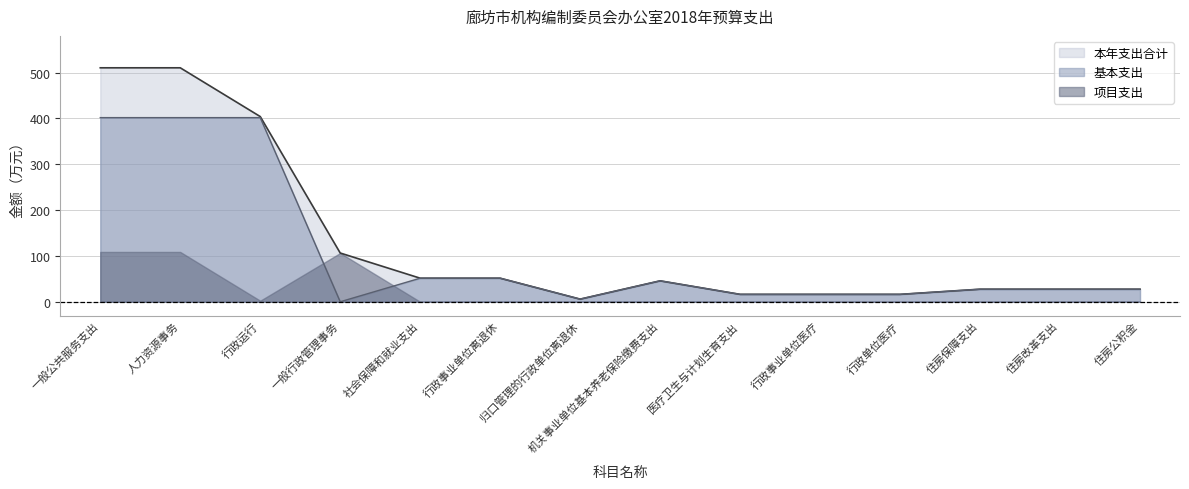

True or false: 本年支出合计 and 基本支出 intersect in this chart.

False